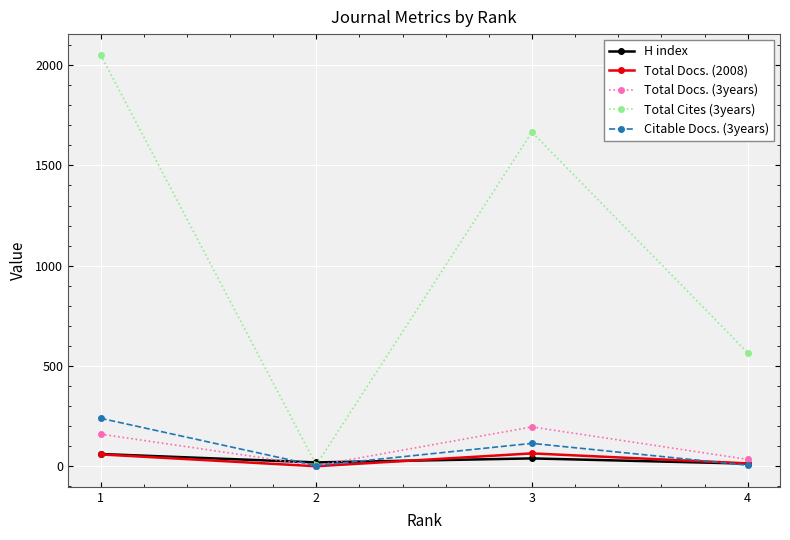

True or false: H index has more than 1 points higher than both neighbors.

False